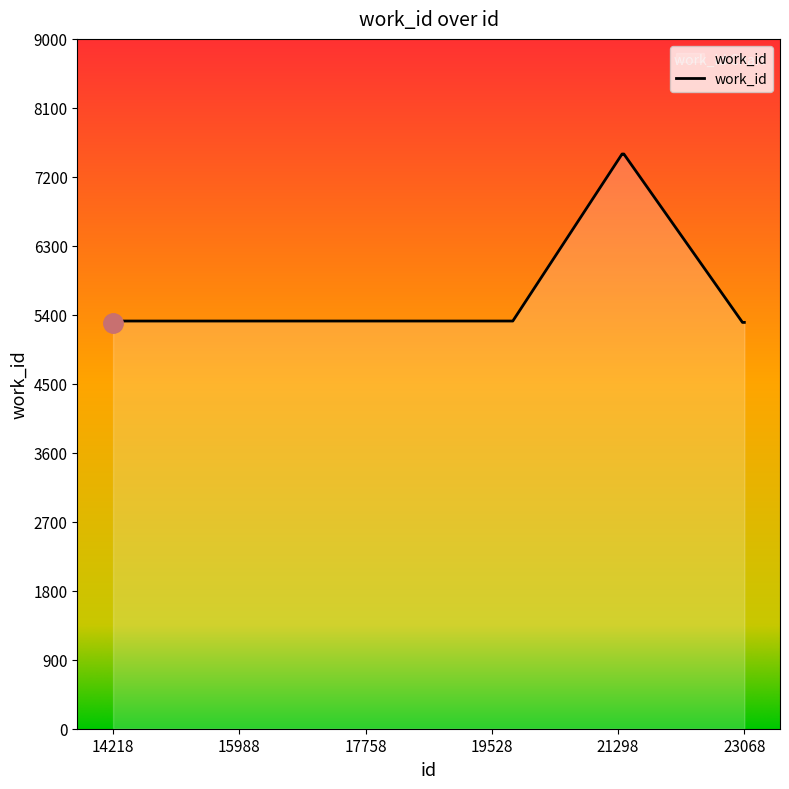

What is the minimum value shown in the chart?

5292